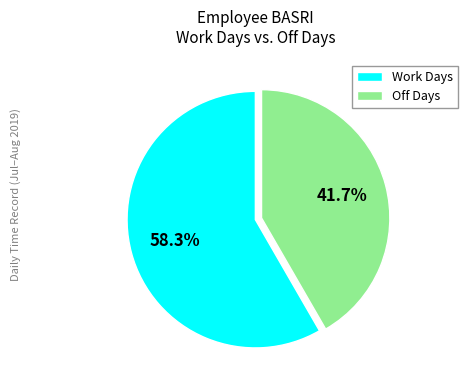

Do Off Days and Work Days together represent more than half of the pie?

Yes